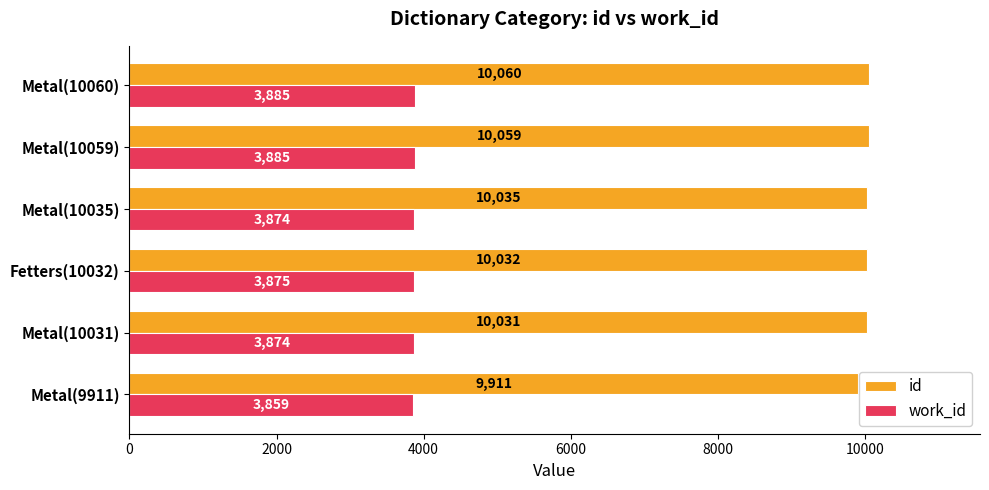

What is the maximum value for id?

10060